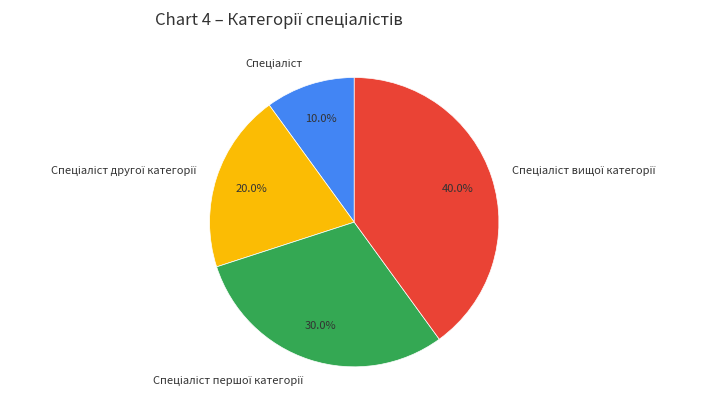

Is there any slice that represents more than half of the pie?

No